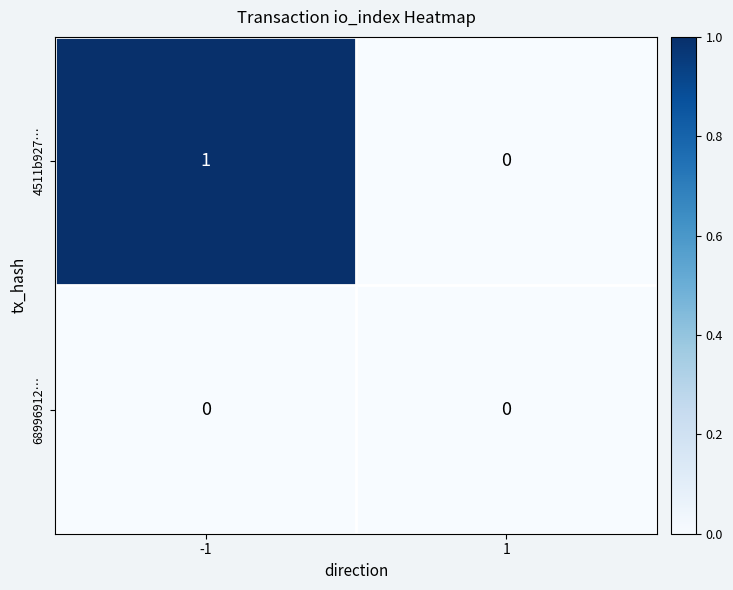

The value of 4511b927… at 1 is 1. True or false?

False